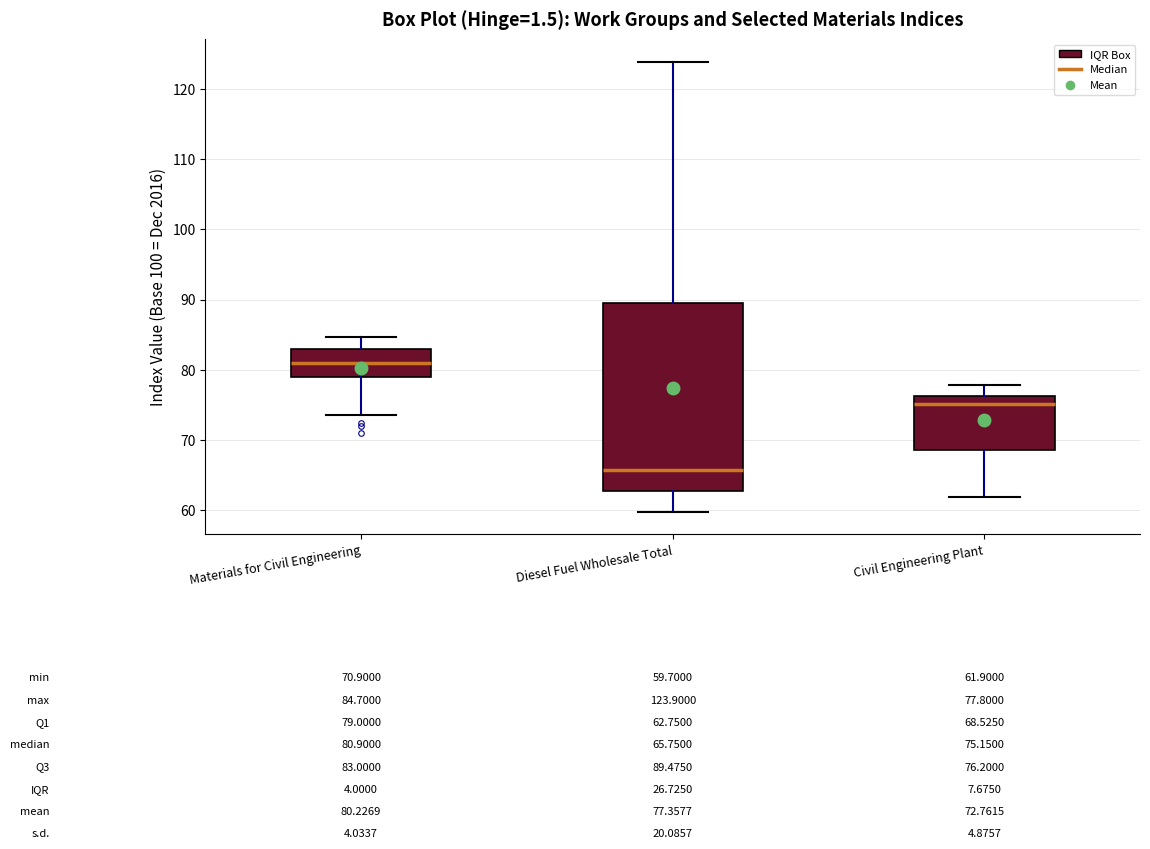

Which box is the tallest, from its lower edge to its upper edge?

Diesel Fuel Wholesale Total